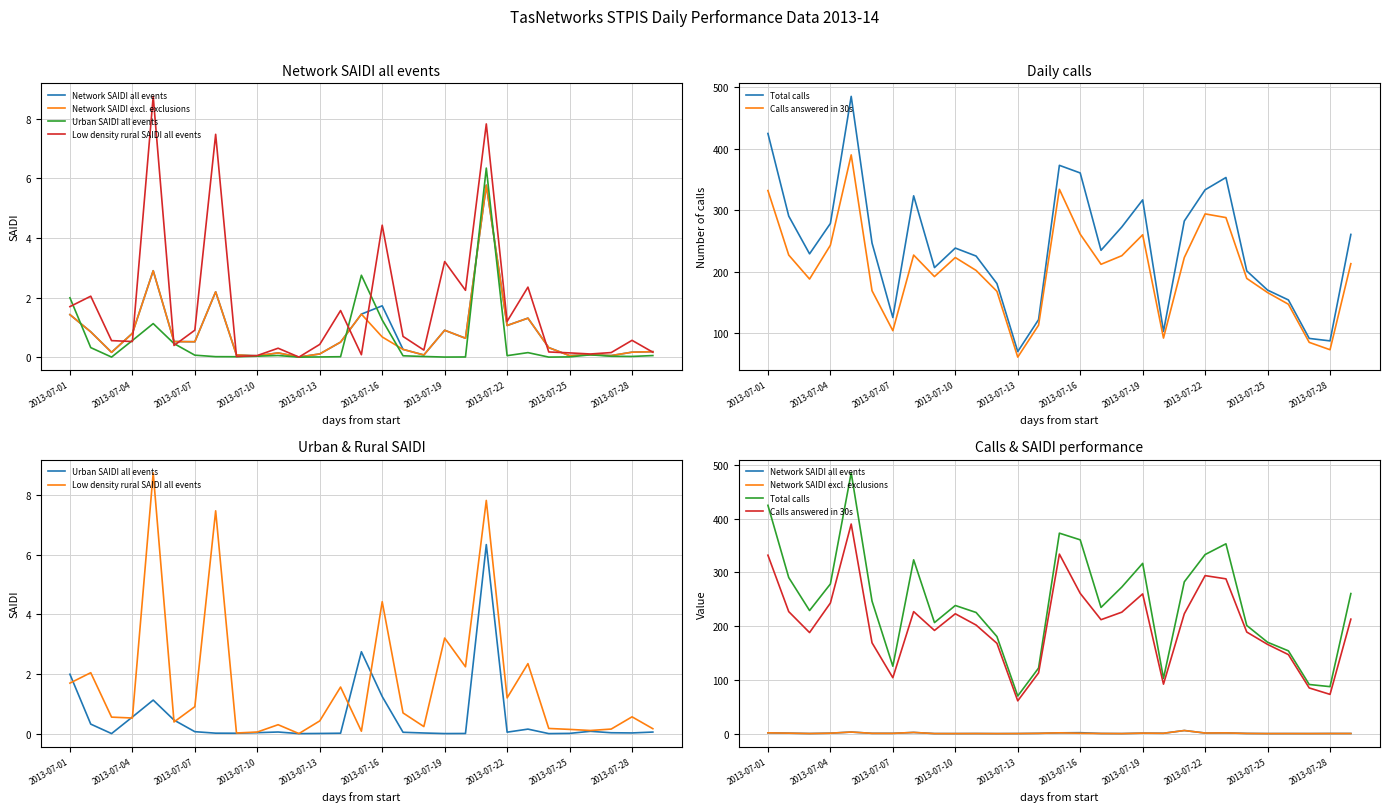

At 19, list the series in order from largest to smallest.

Total calls, Calls answered in 30s, Low density rural SAIDI all events, Network SAIDI all events, Network SAIDI excl. exclusions, Urban SAIDI all events